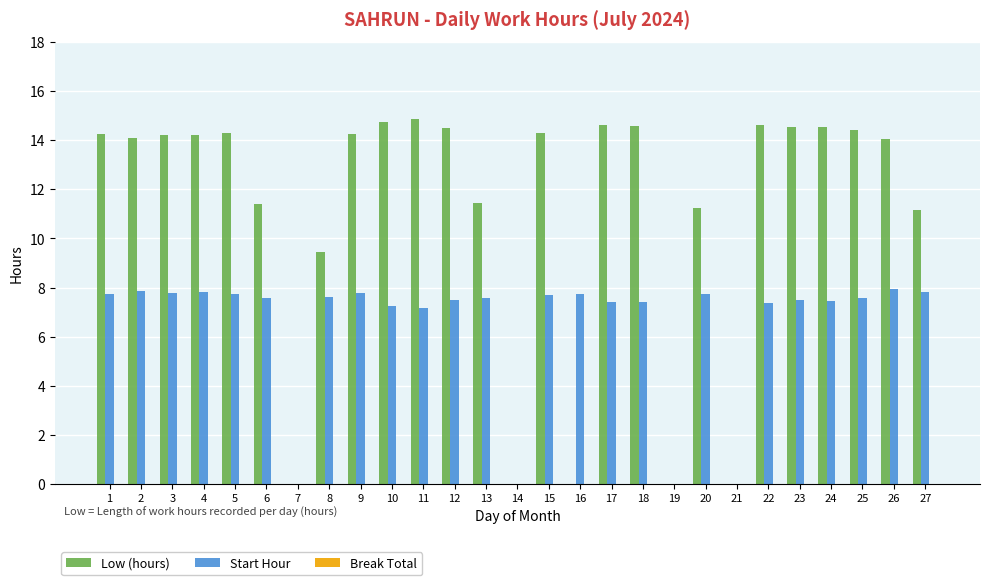

What is the sum of the Start Hour values at 5 and 19?

7.7